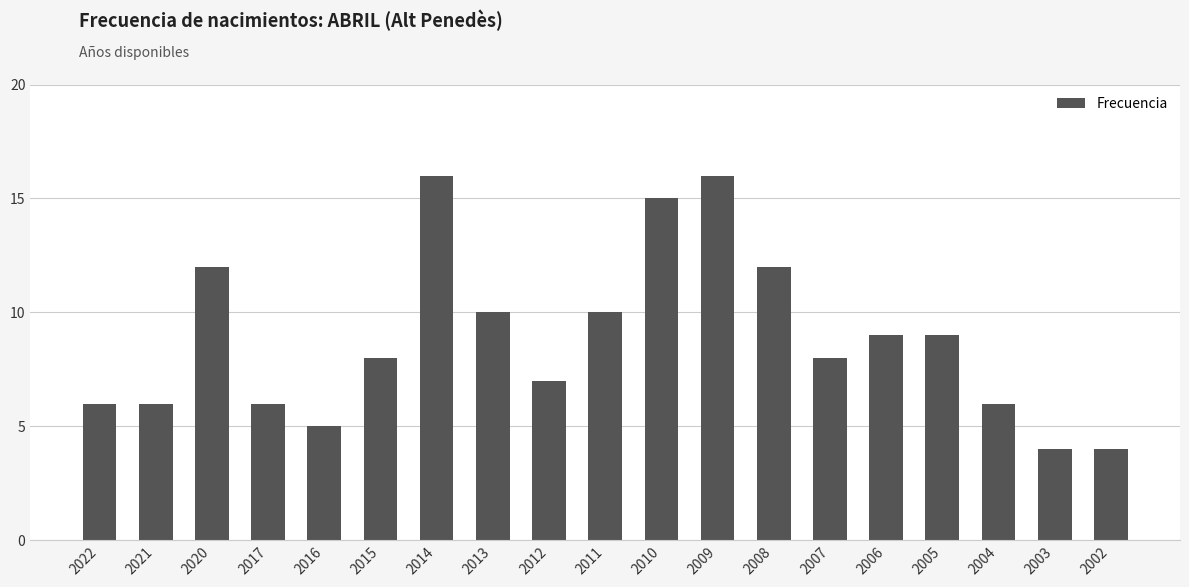

What is the value of the 17th bar from the left?

6